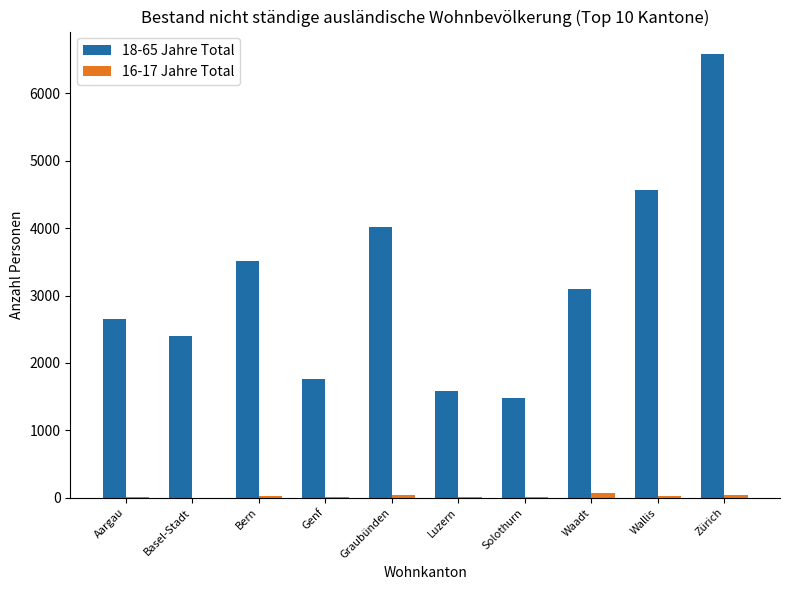

What is the spread (max minus min) of values at Aargau?

2638